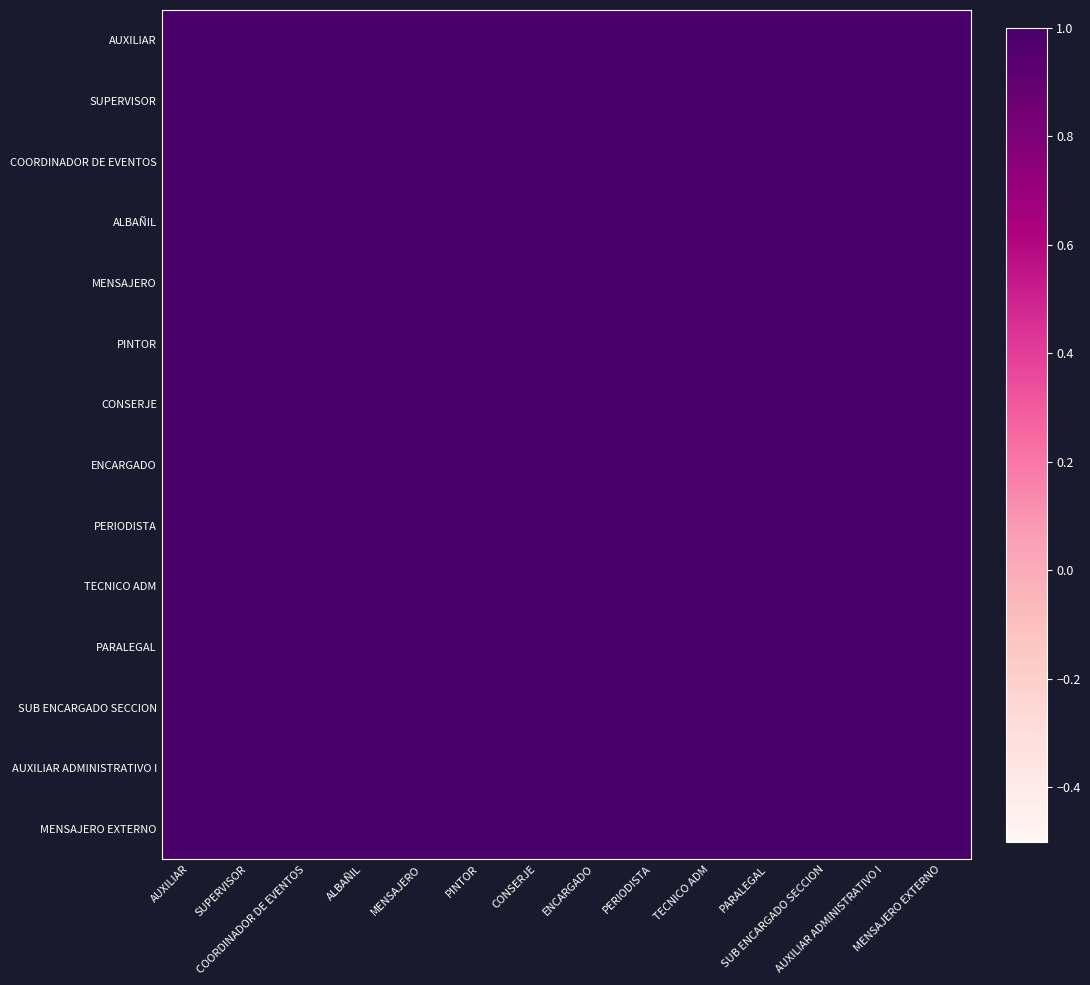

What is the greatest value displayed?

1.0